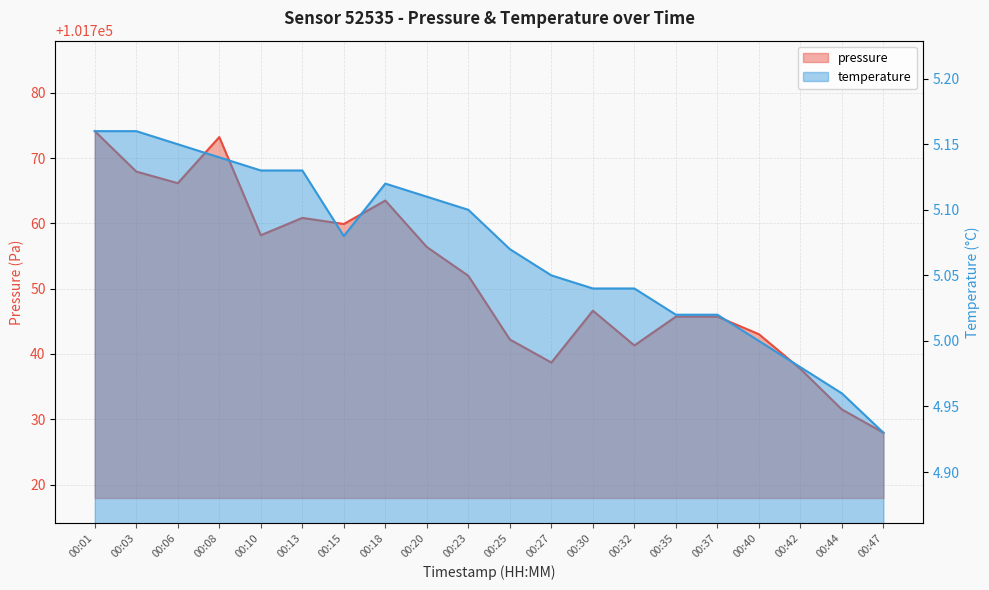

What is the sum of all temperature values?

101.4